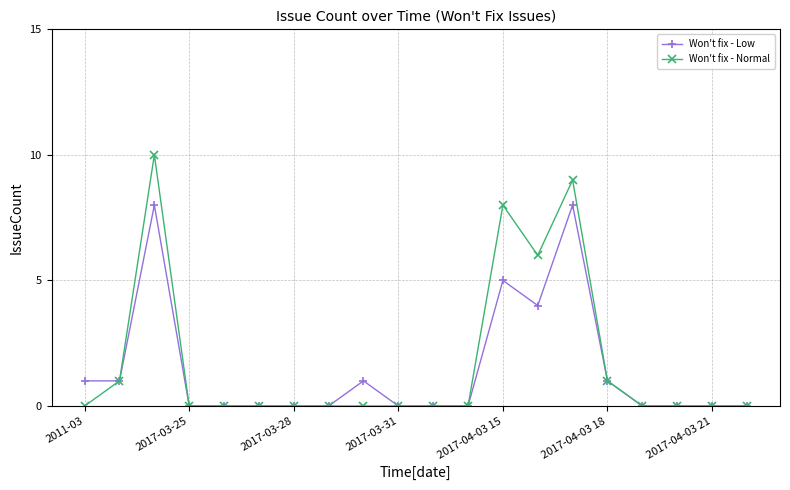

True or false: Won't fix - Low has more than 0 points higher than both neighbors.

True